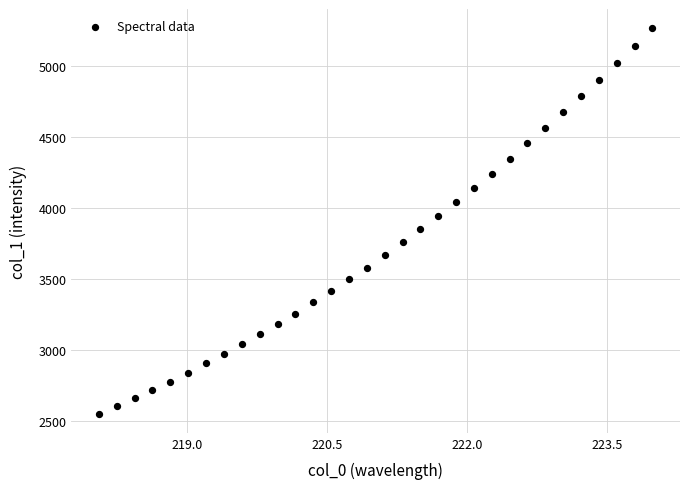

What is the range of X values (max minus min)?

5.9